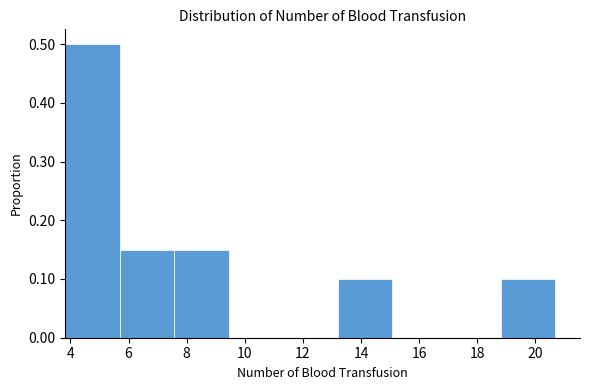

Reading left to right, transcribe this chart: for each bar, give the range it covers on the x-axis and its height. Neither the bar edges nor the heights are printed on the chart, so give them approximately, as read against the axes.

3.8 to 5.8: 0.50
5.8 to 7.6: 0.15
7.6 to 9.4: 0.15
9.4 to 11.4: 0
11.4 to 13.2: 0
13.2 to 15.0: 0.10
15.0 to 17.0: 0
17.0 to 18.8: 0
18.8 to 20.6: 0.10